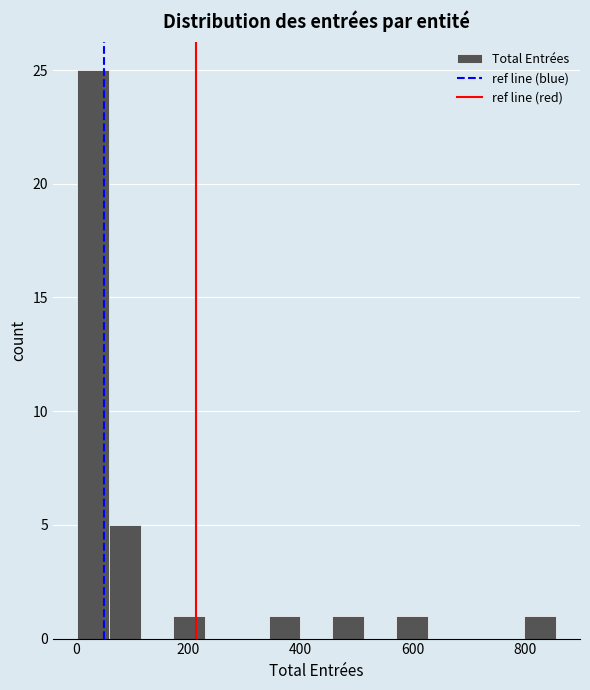

Read against the x-axis, roughly where is the centre of the tallest bar?

20